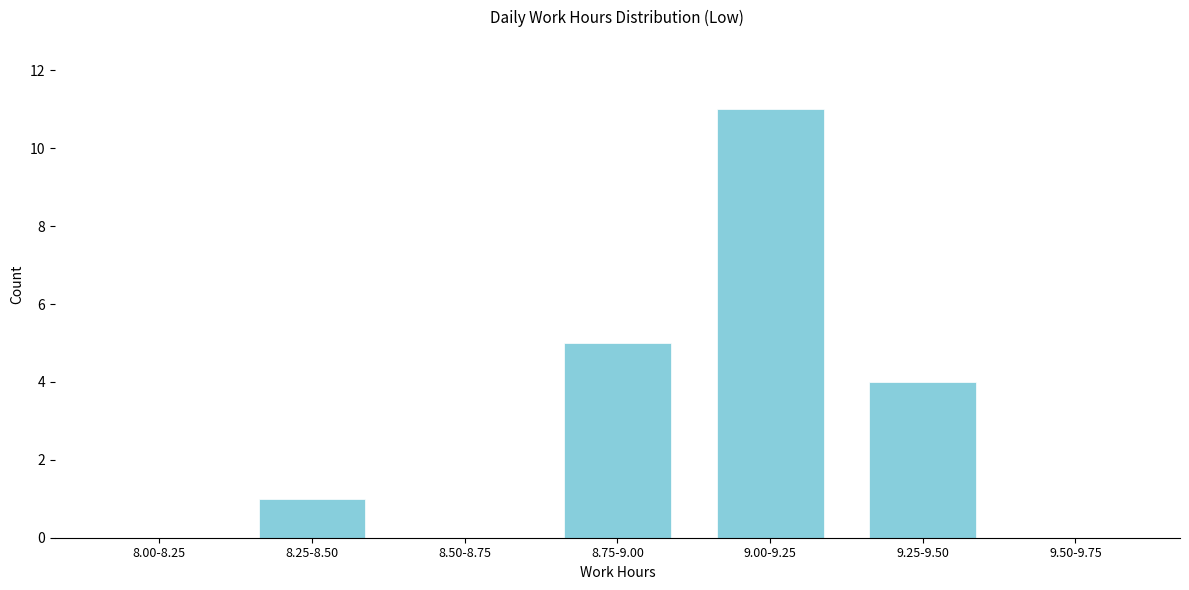

Reading left to right, extract all data points from this chart.

8.00-8.25=0	8.25-8.50=1	8.50-8.75=0	8.75-9.00=5	9.00-9.25=11	9.25-9.50=4	9.50-9.75=0